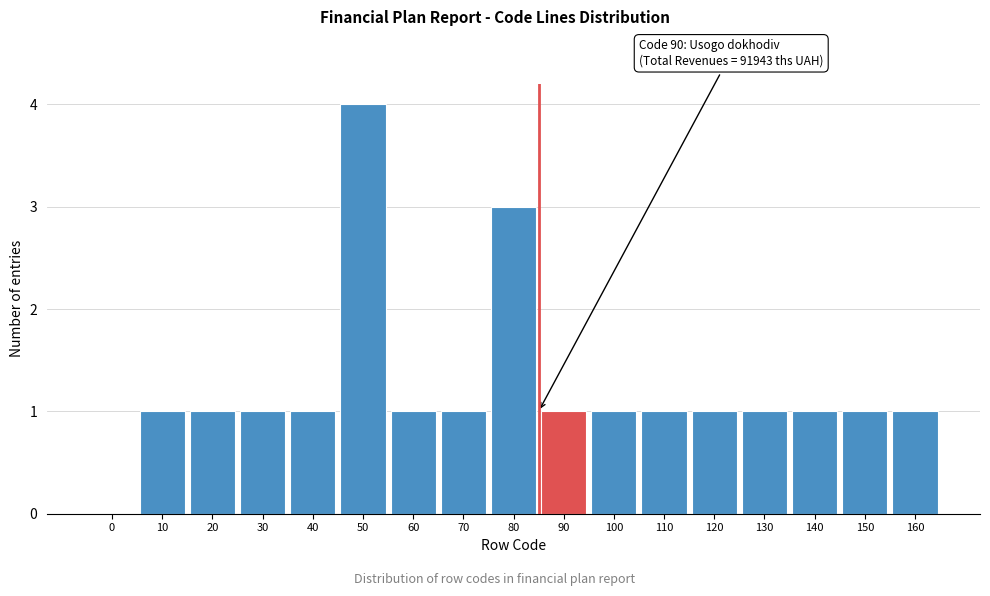

Reading left to right, what are all the values shown in this chart?

0=0	10=1	20=1	30=1	40=1	50=4	60=1	70=1	80=3	90=1	100=1	110=1	120=1	130=1	140=1	150=1	160=1